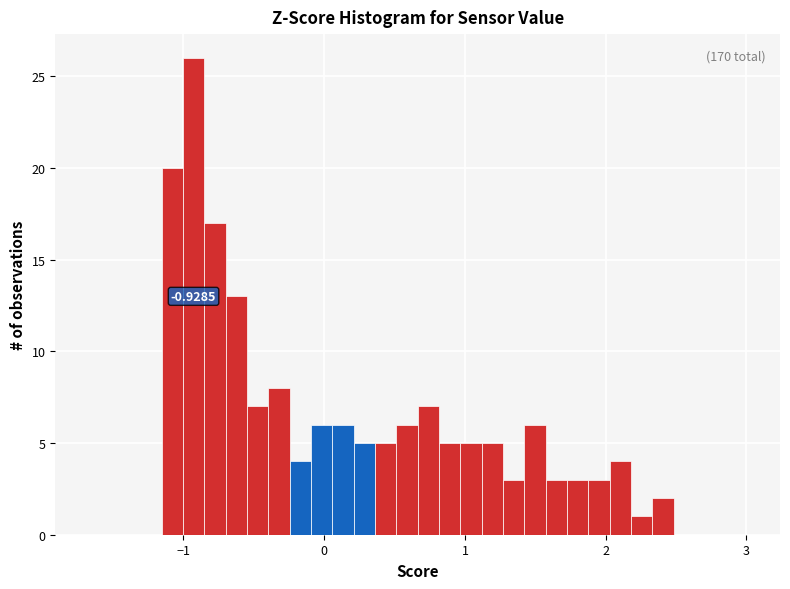

Around what value on the x-axis is the tallest bar? Give the approximate position of its centre, as read against the axis.

-0.9